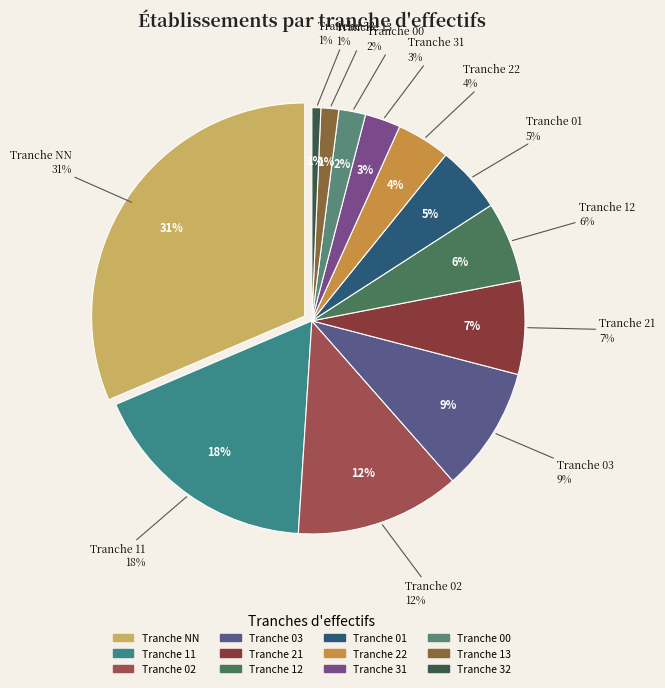

How much of the chart is everything except 21?

92.9%